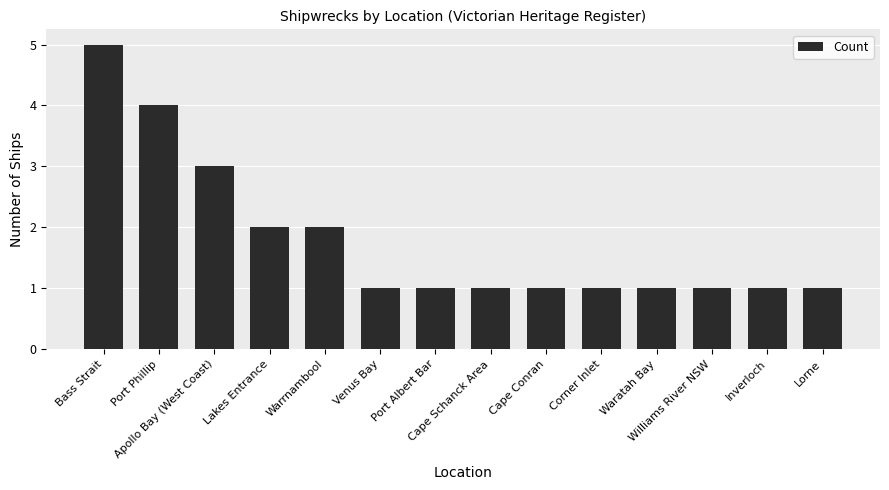

What is the label of the 12th bar from the right?

Apollo Bay (West Coast)